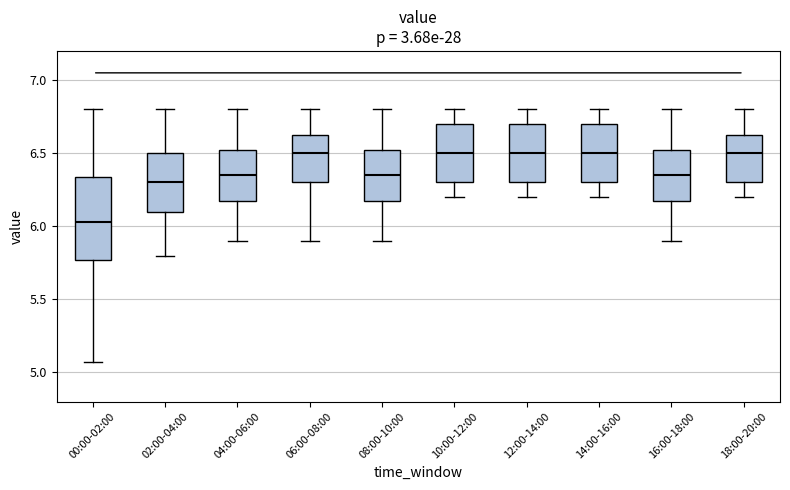

Comparing the boxes themselves (not the whiskers), which one is the tallest?

00:00-02:00